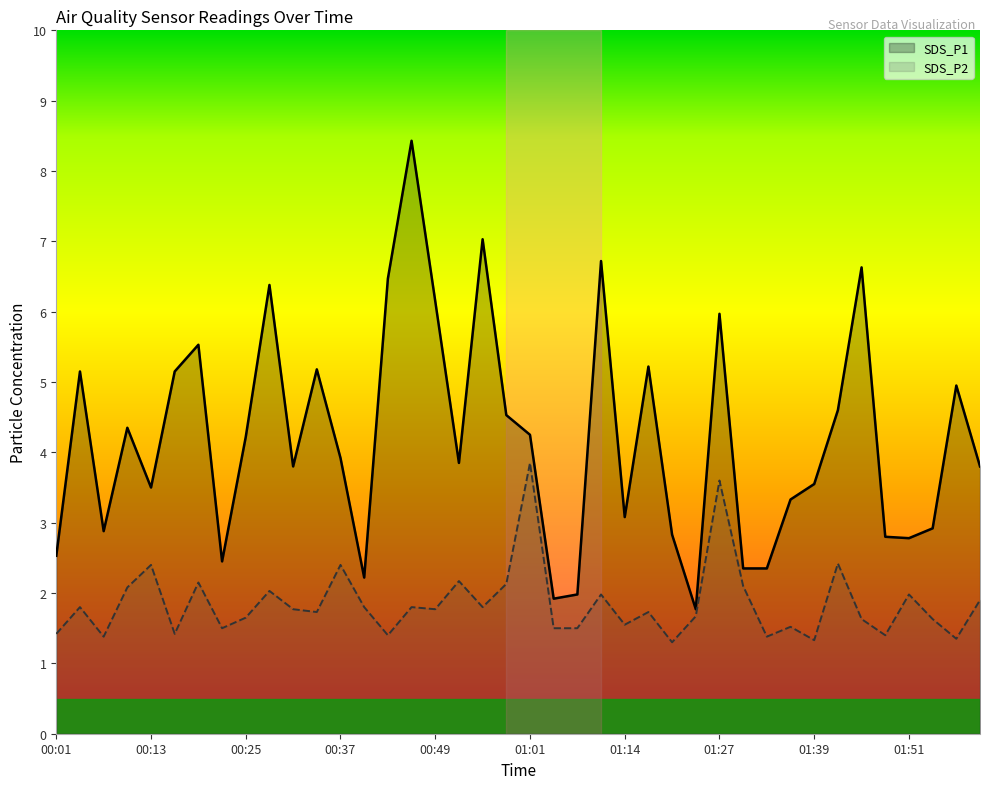

What is the sum of the SDS_P2 values at 00:52 and 01:33?

3.5